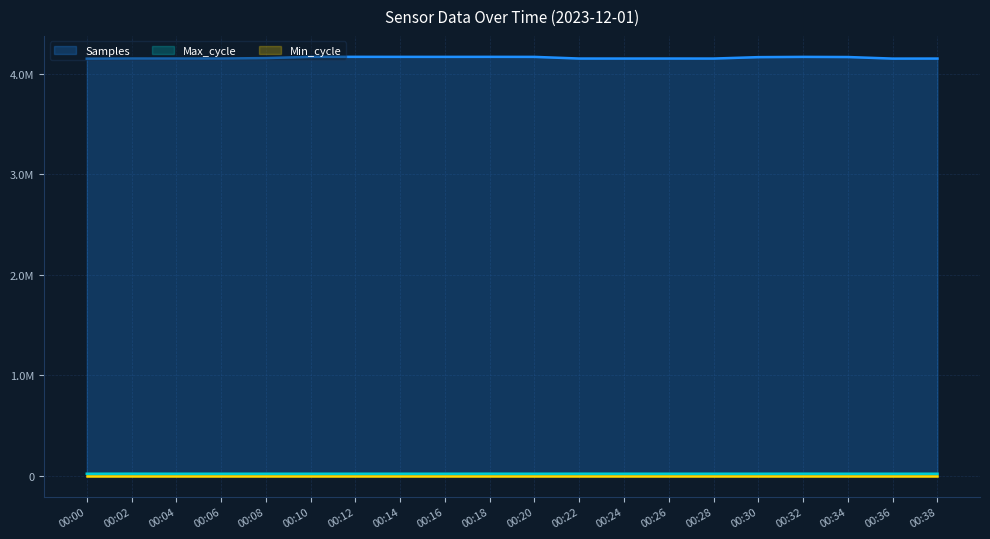

Is it true that Samples equals 5572723 at 00:24?

False